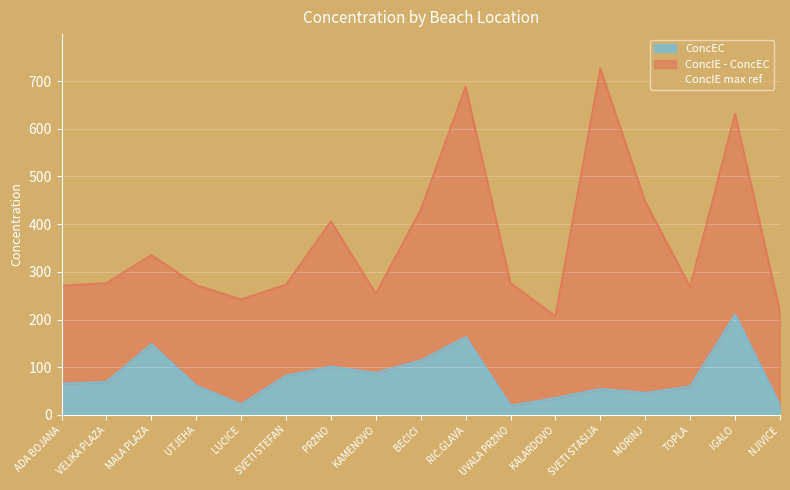

Where is ConcEC nearest to the value 114?

BEČIĆI